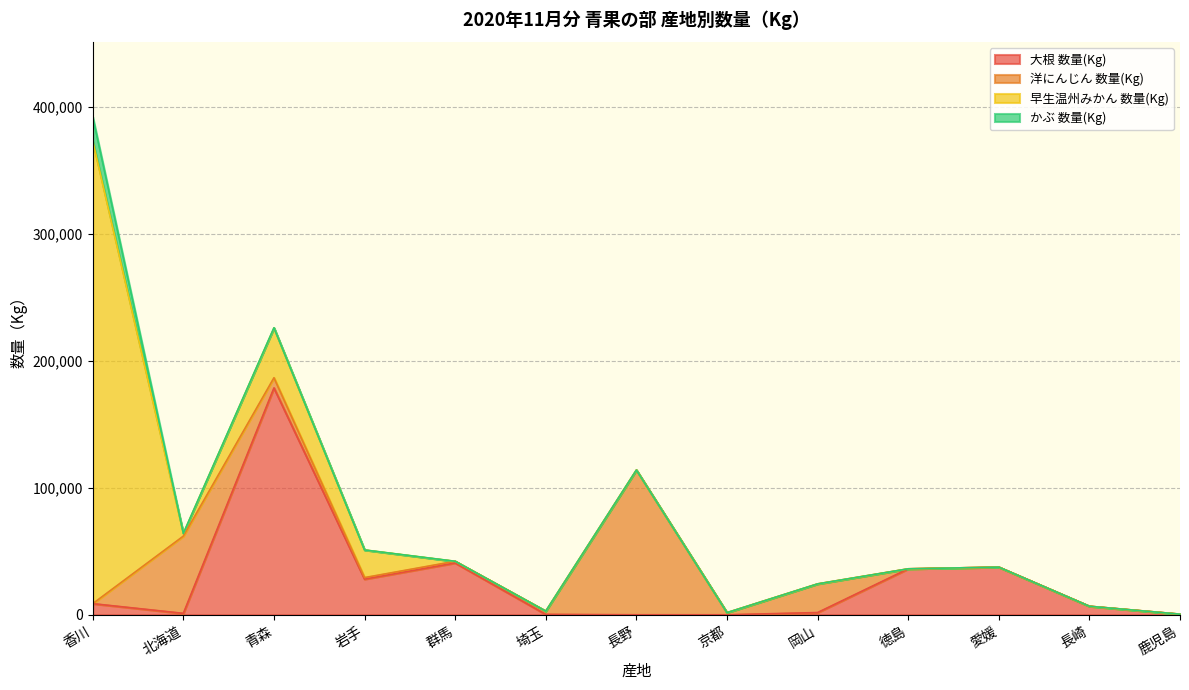

What is the highest value of the 大根 数量(Kg) series?

178655